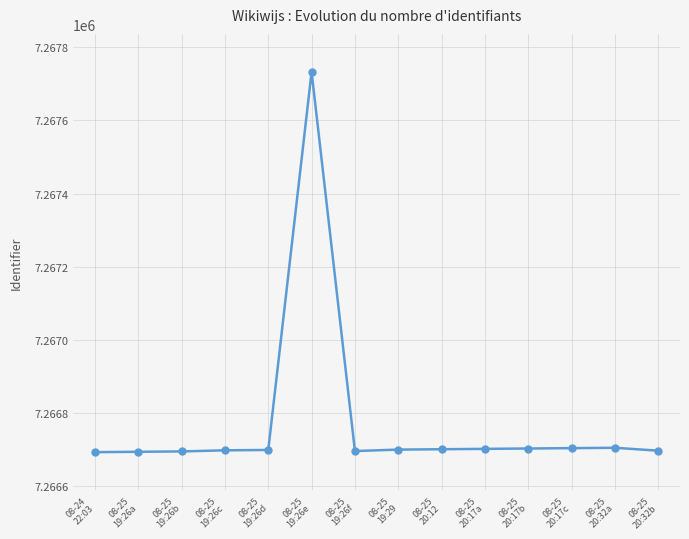

What is the sum of all values?

101734807